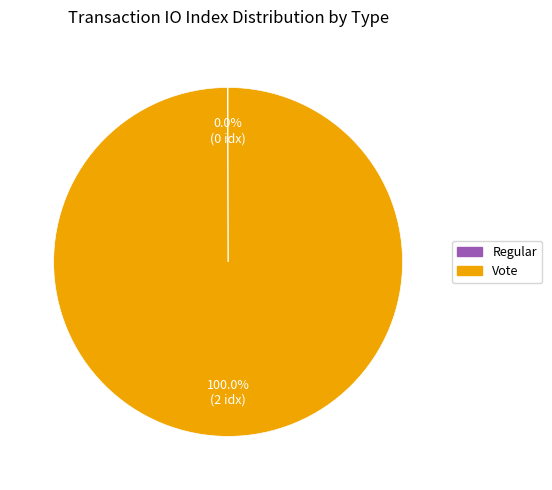

To the nearest percent, what percentage of the pie is Vote?

100%